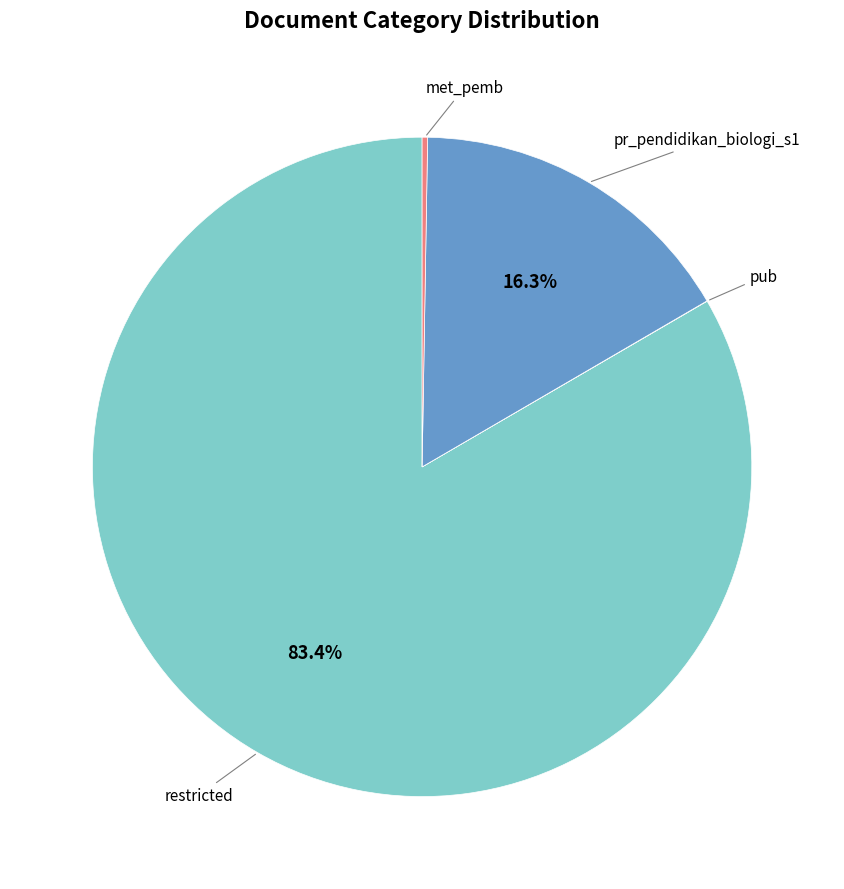

True or false: pr_pendidikan_biologi_s1 accounts for 31% of the total.

False